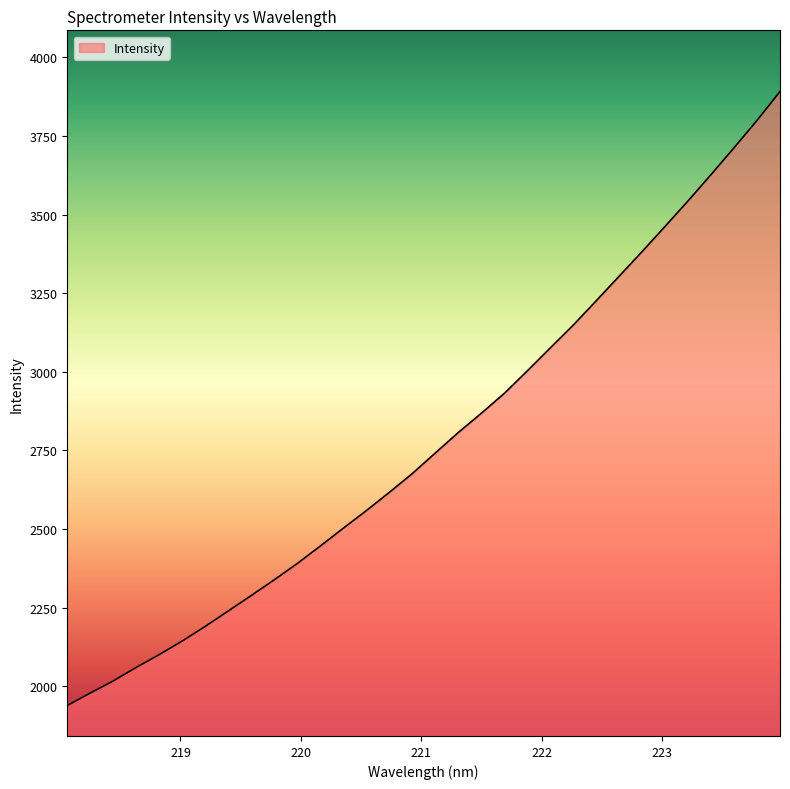

Count the number of data series in this chart.

1